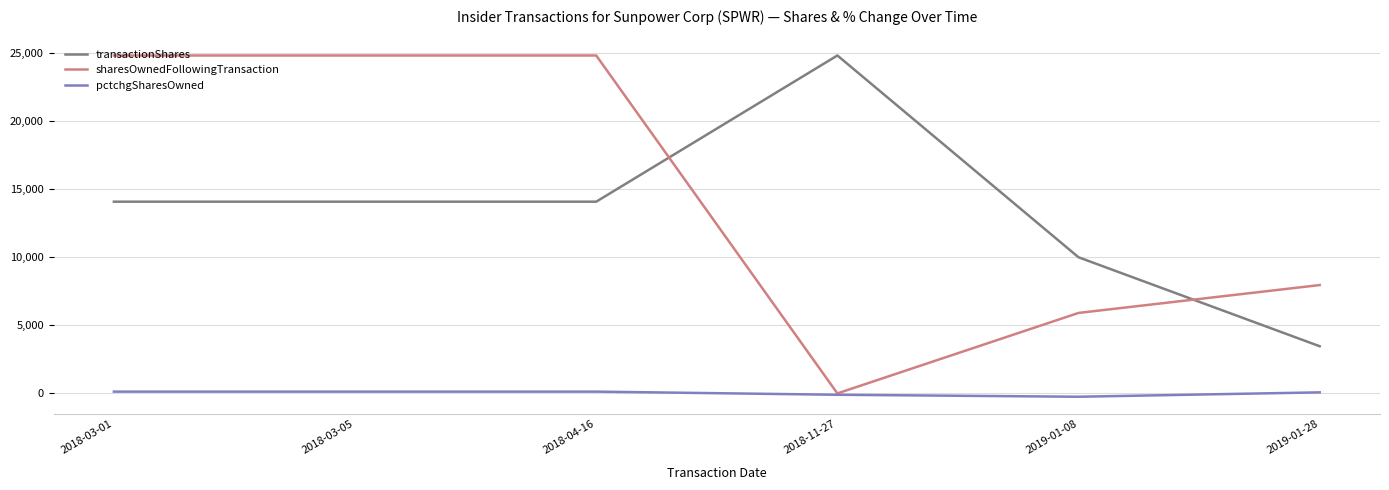

Is the value of transactionShares at 2019-01-28 greater than the value of sharesOwnedFollowingTransaction at 2018-11-27?

Yes